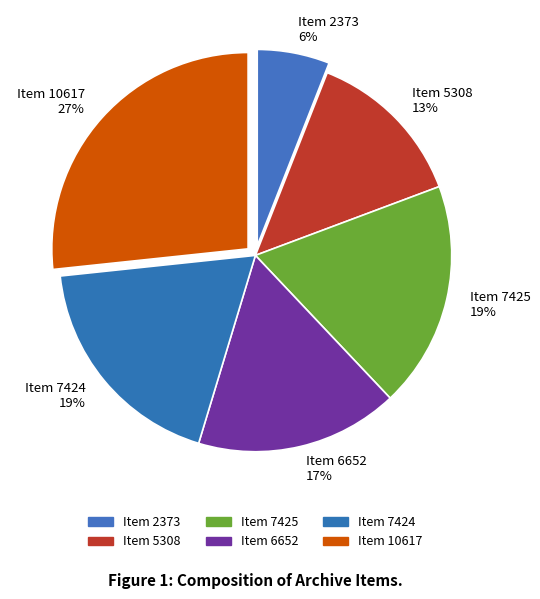

Is the sum of Item 7425 and Item 2373 greater than half?

No